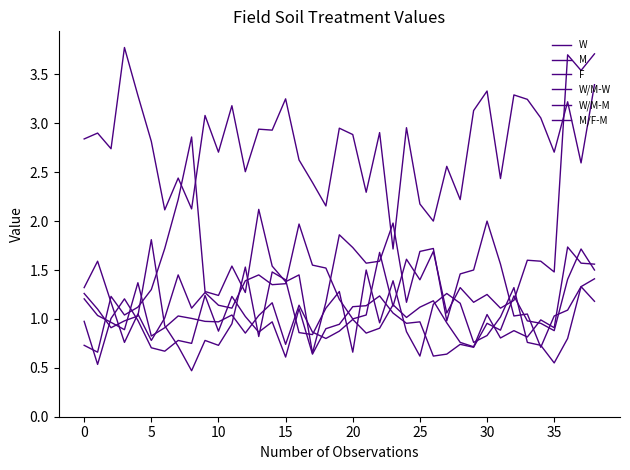

What is the value of the W/M-M point at the 36th from the left?

0.5